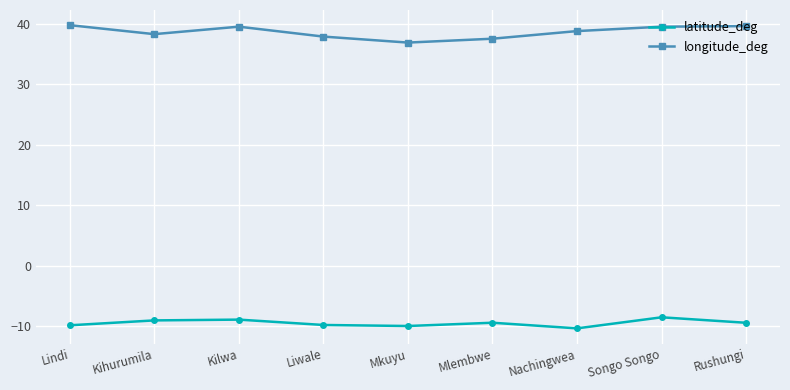

What is the difference between the maximum and minimum values in the longitude_deg series?

2.9